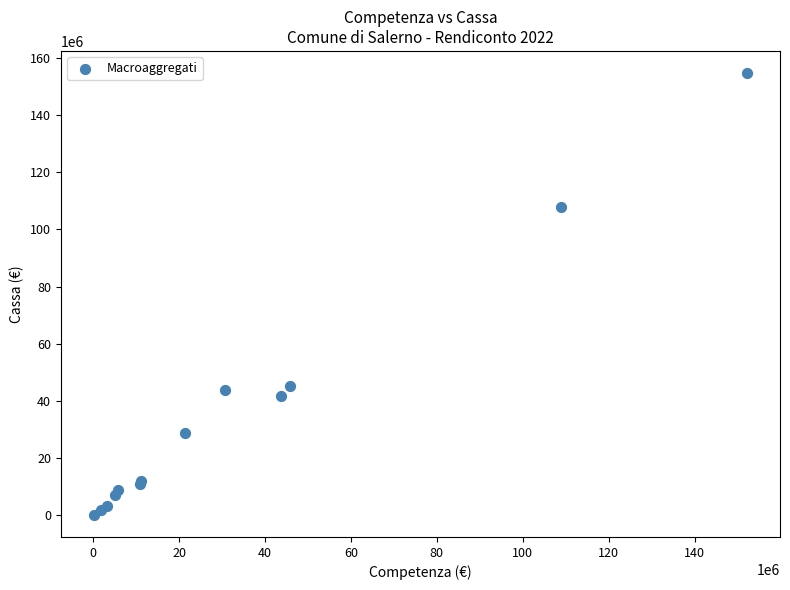

What Y value in the scatter plot is closest to 77400453?

107828808.6